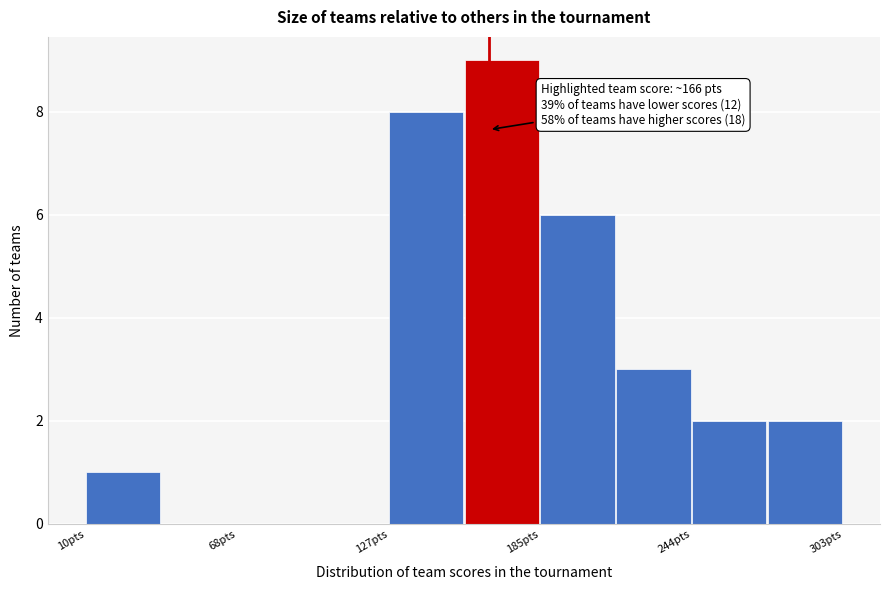

Around what value on the x-axis is the tallest bar? Give the approximate position of its centre, as read against the axis.

170